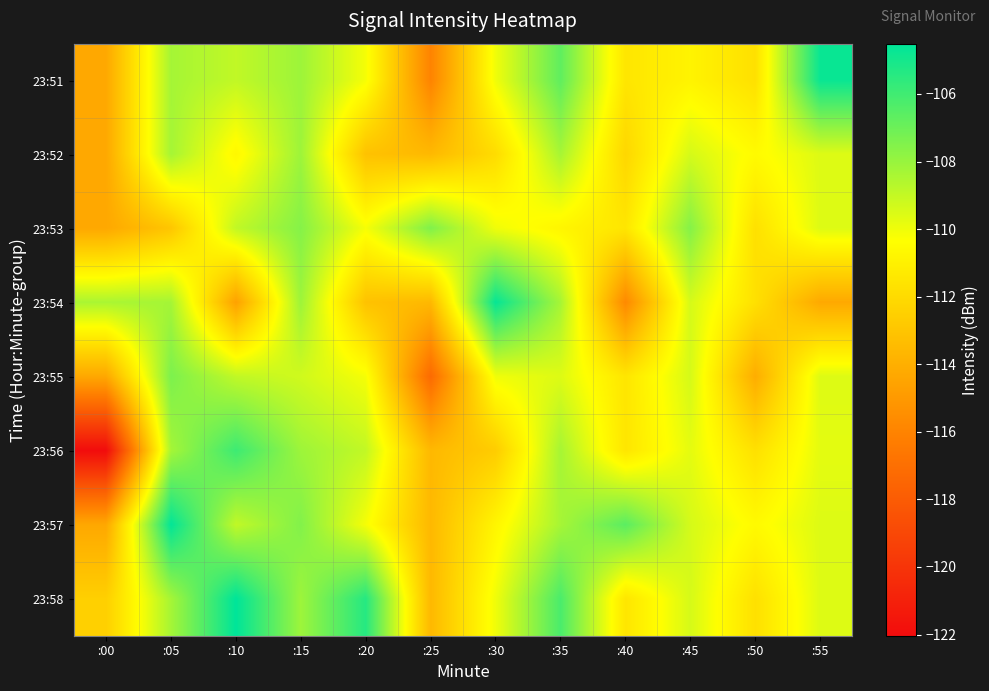

Reading left to right, transcribe all the data shown in this chart.

23:51: :00=-114.3	:05=-108.3	:10=-108.9	:15=-108.1	:20=-110.1	:25=-116.0	:30=-110.0	:35=-106.7	:40=-111.5	:45=-110.9	:50=-111.7	:55=-104.7
23:52: :00=-114.3	:05=-108.3	:10=-110.7	:15=-108.1	:20=-113.1	:25=-113.6	:30=-111.9	:35=-108.3	:40=-112.2	:45=-109.4	:50=-110.6	:55=-109.6
23:53: :00=-114.3	:05=-113.0	:10=-108.9	:15=-107.6	:20=-110.1	:25=-107.5	:30=-110.0	:35=-110.8	:40=-111.5	:45=-107.6	:50=-111.7	:55=-109.6
23:54: :00=-108.4	:05=-108.3	:10=-114.6	:15=-108.1	:20=-113.1	:25=-113.6	:30=-104.7	:35=-108.3	:40=-115.7	:45=-109.4	:50=-111.7	:55=-114.3
23:55: :00=-114.3	:05=-107.4	:10=-108.9	:15=-109.3	:20=-110.1	:25=-117.2	:30=-110.0	:35=-109.6	:40=-111.5	:45=-109.4	:50=-114.1	:55=-109.6
23:56: :00=-122.0	:05=-108.3	:10=-105.9	:15=-108.1	:20=-109.0	:25=-113.6	:30=-112.7	:35=-108.3	:40=-111.5	:45=-109.8	:50=-111.7	:55=-109.7
23:57: :00=-114.3	:05=-104.6	:10=-108.9	:15=-107.5	:20=-110.1	:25=-113.6	:30=-110.8	:35=-108.3	:40=-106.6	:45=-109.4	:50=-110.6	:55=-109.6
23:58: :00=-112.5	:05=-108.3	:10=-104.5	:15=-108.1	:20=-105.4	:25=-113.6	:30=-110.0	:35=-106.2	:40=-111.5	:45=-109.4	:50=-111.7	:55=-109.6